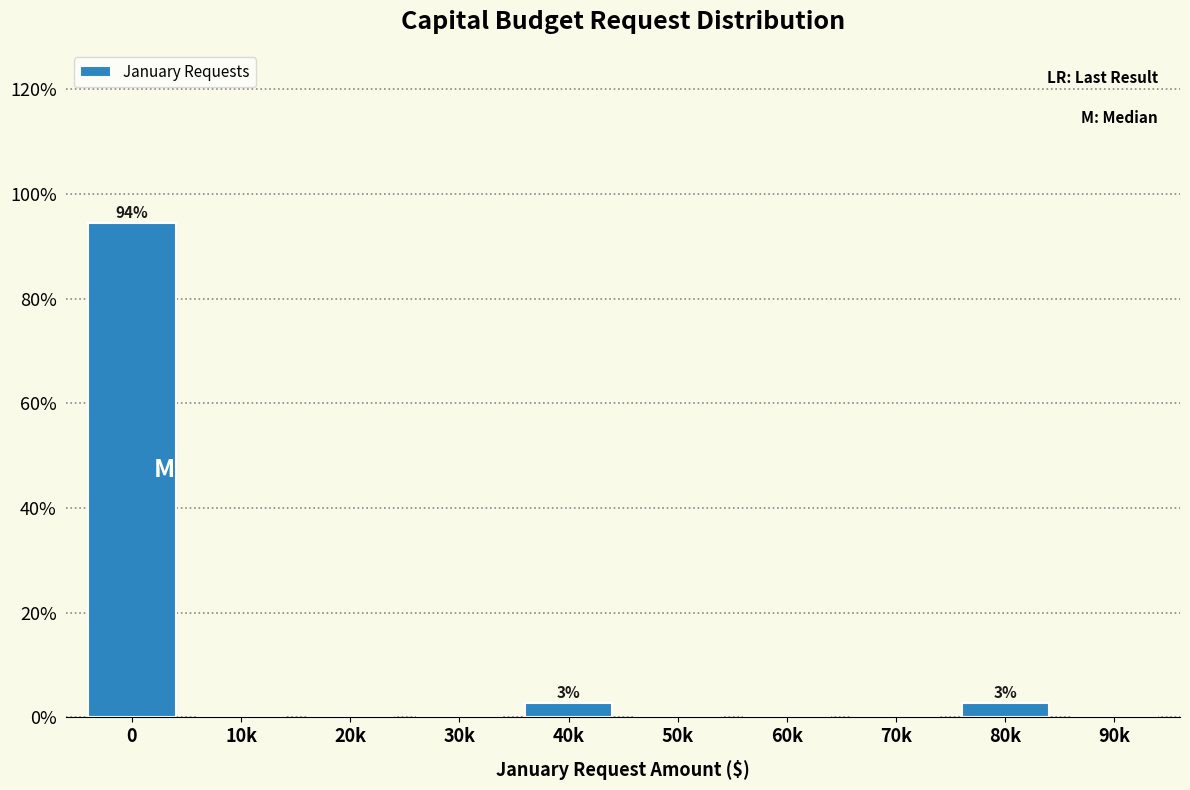

Reading right to left, extract all data points from this chart.

90k=0.0	80k=2.8	70k=0.0	60k=0.0	50k=0.0	40k=2.8	30k=0.0	20k=0.0	10k=0.0	0=94.4